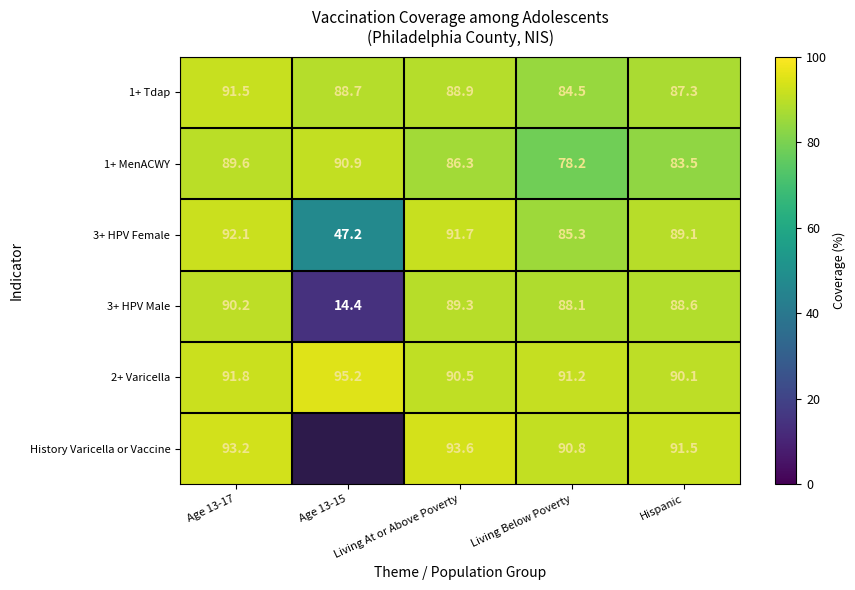

The value of 3+ HPV Female at Age 13-15 is 47.2. True or false?

True